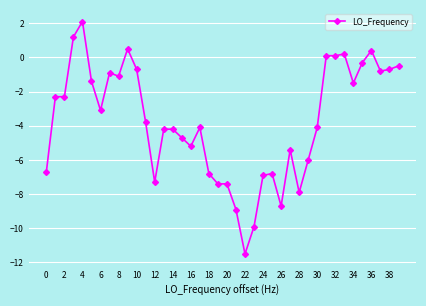

What is the average value?

-3.7